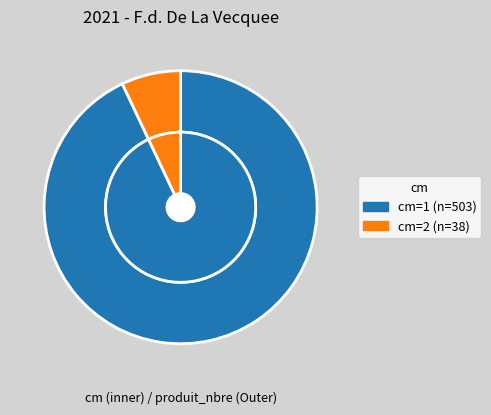

To the nearest percent, what percentage of the pie is 2?

7%